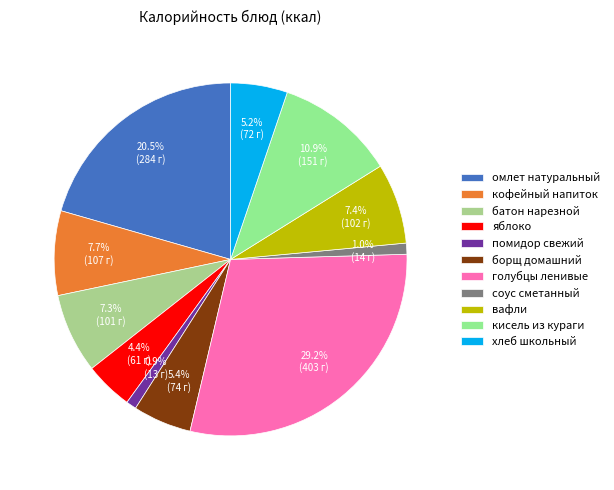

What is the change in value from батон нарезной to хлеб школьный?

-29